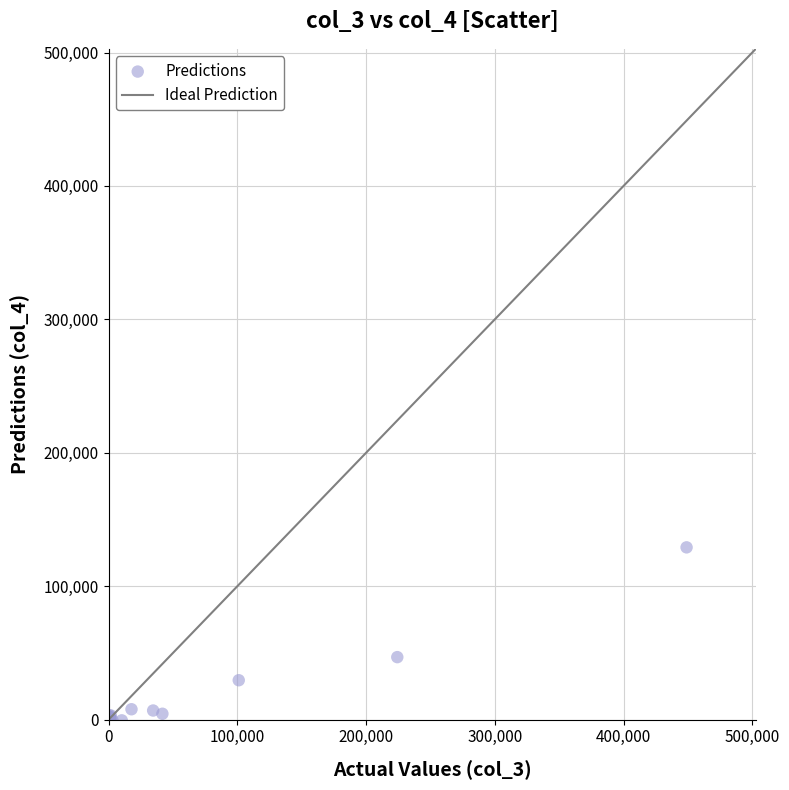

What Y value in the scatter plot is closest to 62777?

46787.3